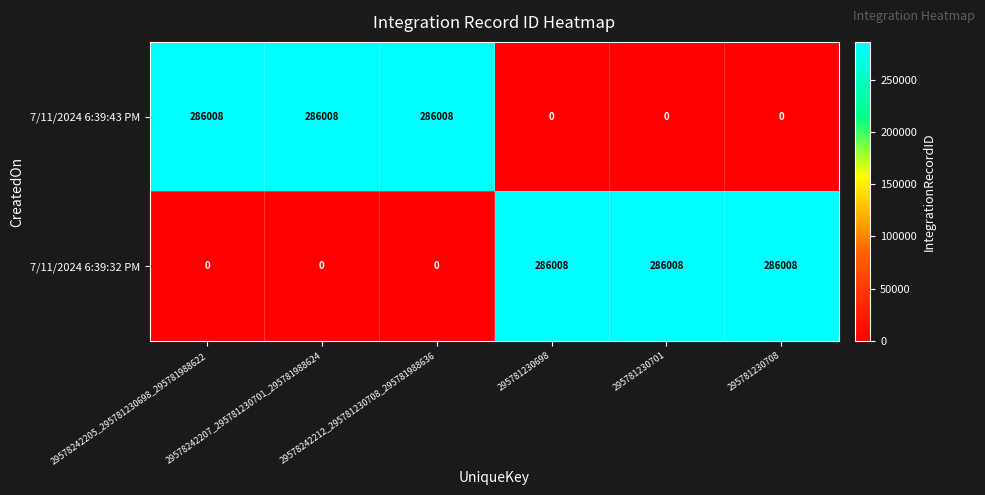

What is the total value across all series at 295781230698?

286008